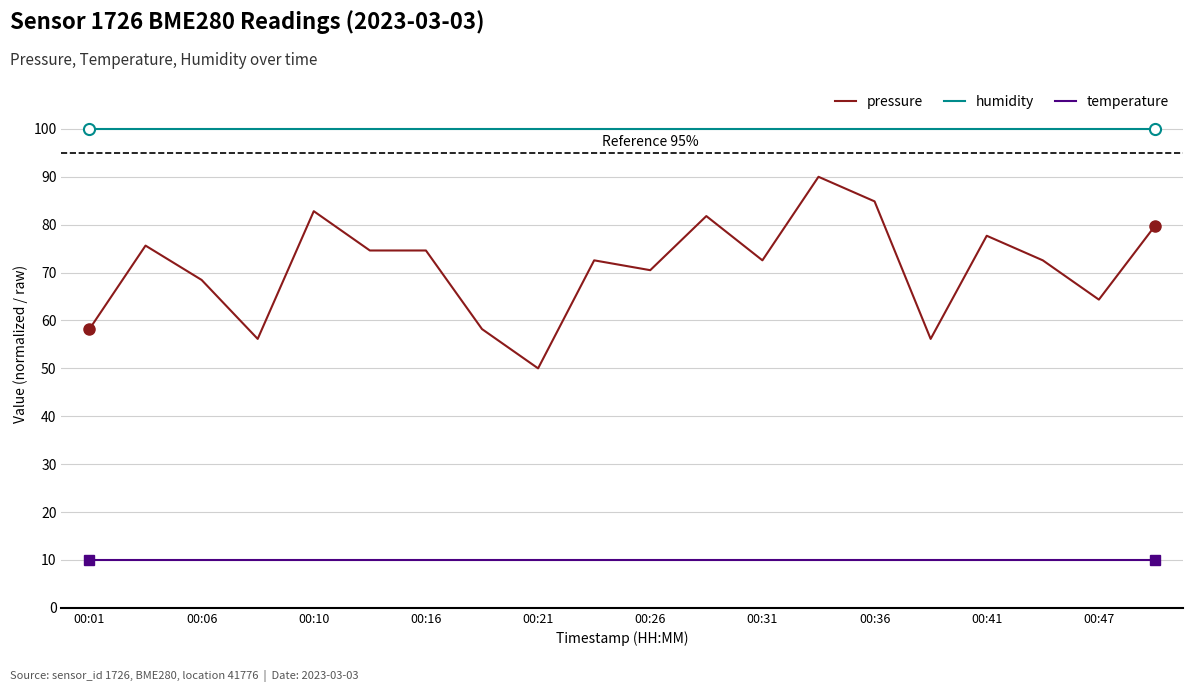

True or false: pressure and humidity cross at least once.

False